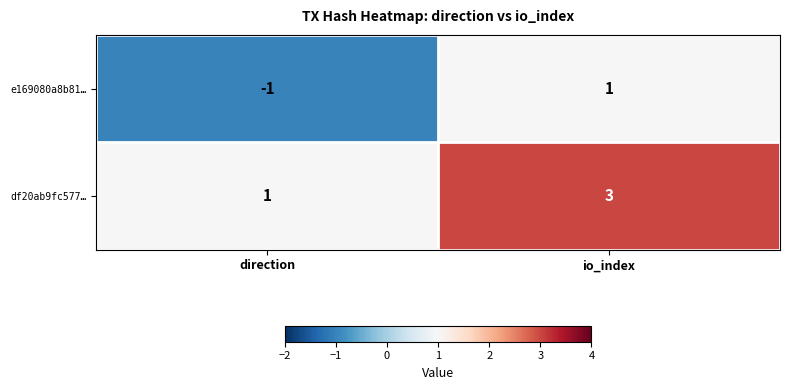

Rank the series by their maximum value, from highest to lowest.

df20ab9fc577…, e169080a8b81…